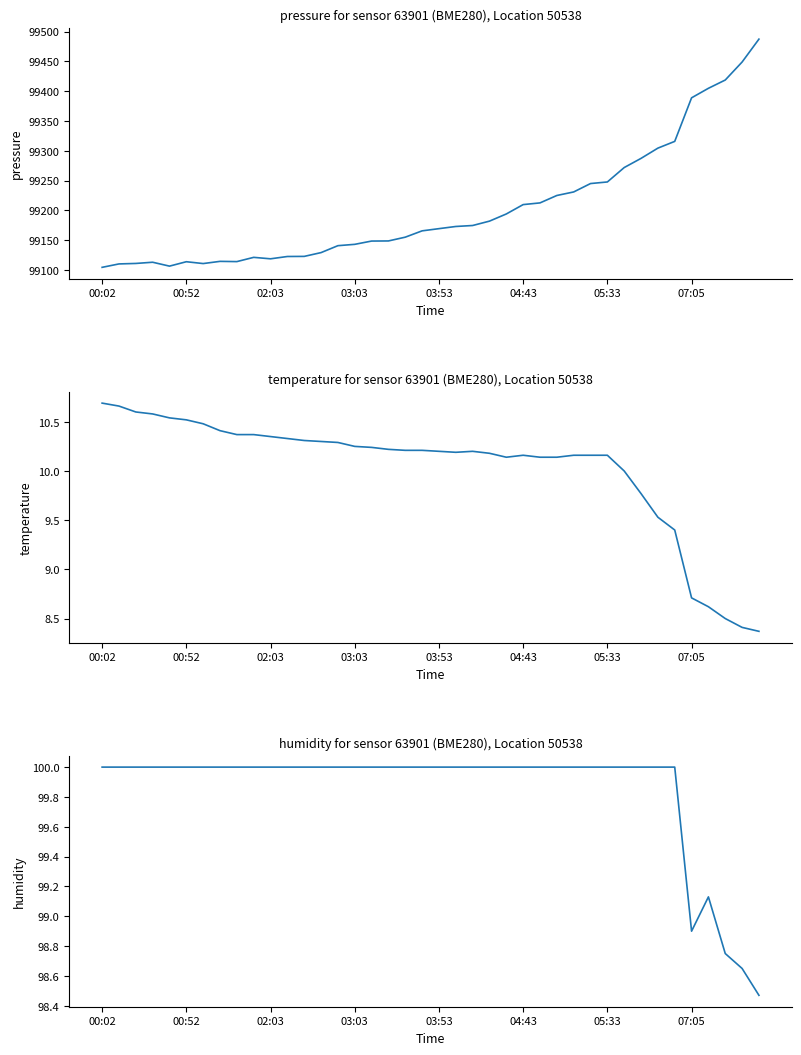

How many humidity values are between 100 and 101?

35